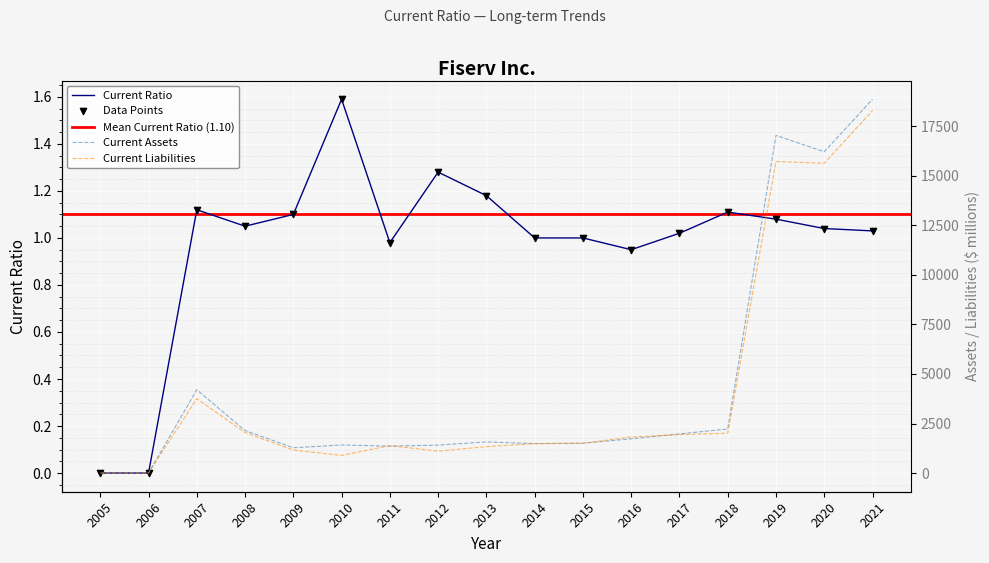

What are all the series names shown in the legend?

Current Assets, Current Liabilities, Current Ratio